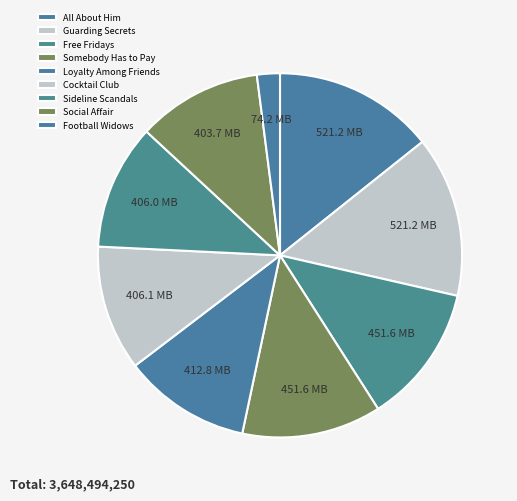

What percentage is the All About Him slice, to the nearest percent?

14%